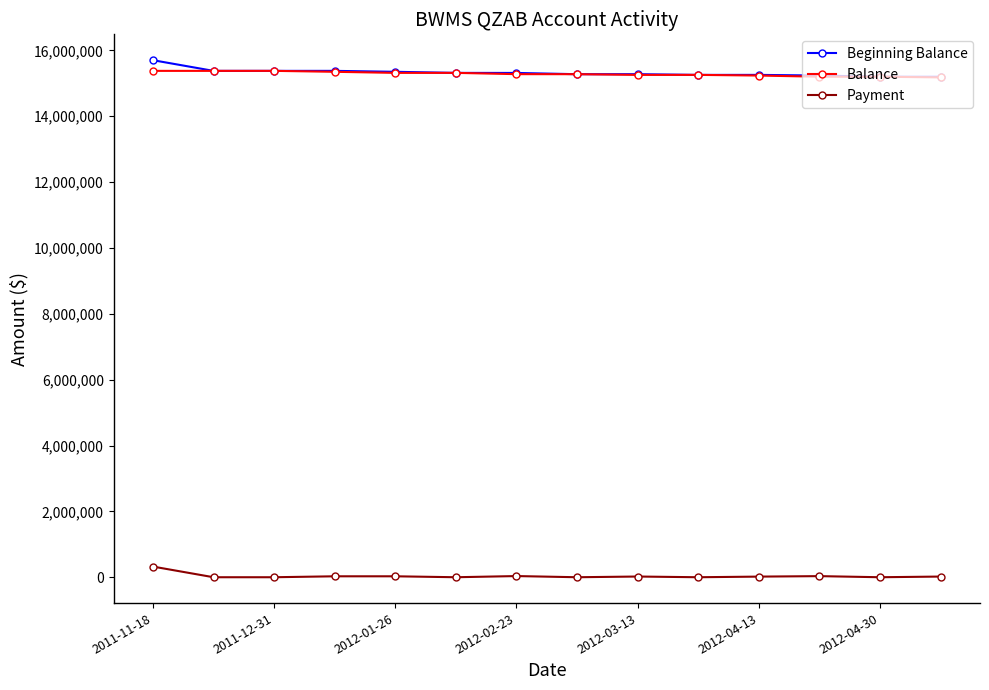

How many series are shown in this chart?

3